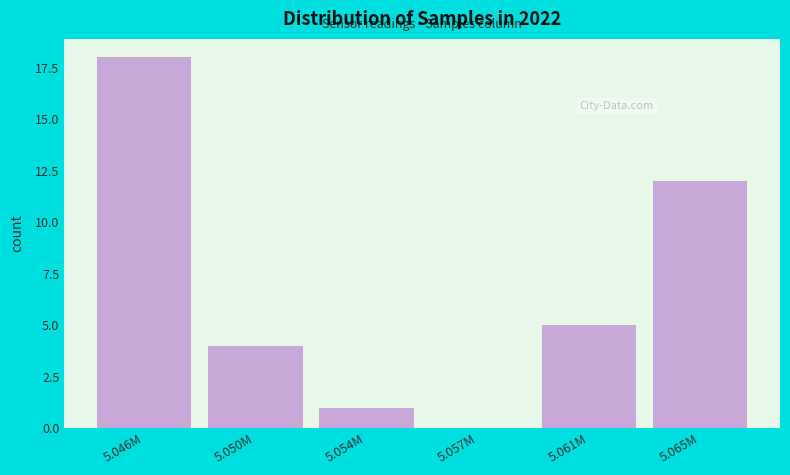

Reading left to right, list all the values displayed in this chart.

5.046M=18	5.050M=4	5.054M=1	5.057M=0	5.061M=5	5.065M=12